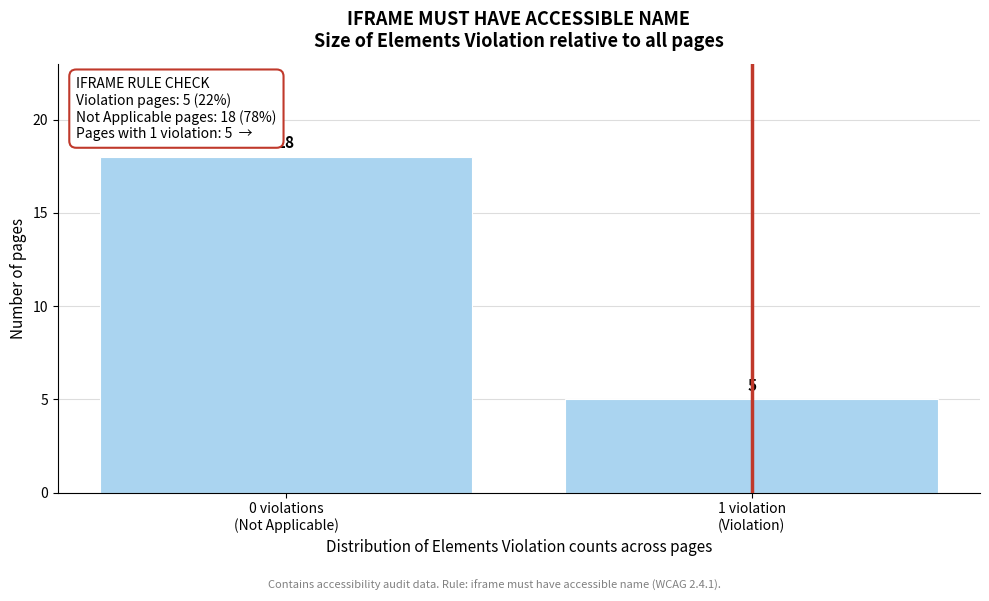

Reading left to right, extract all data points from this chart.

18	5